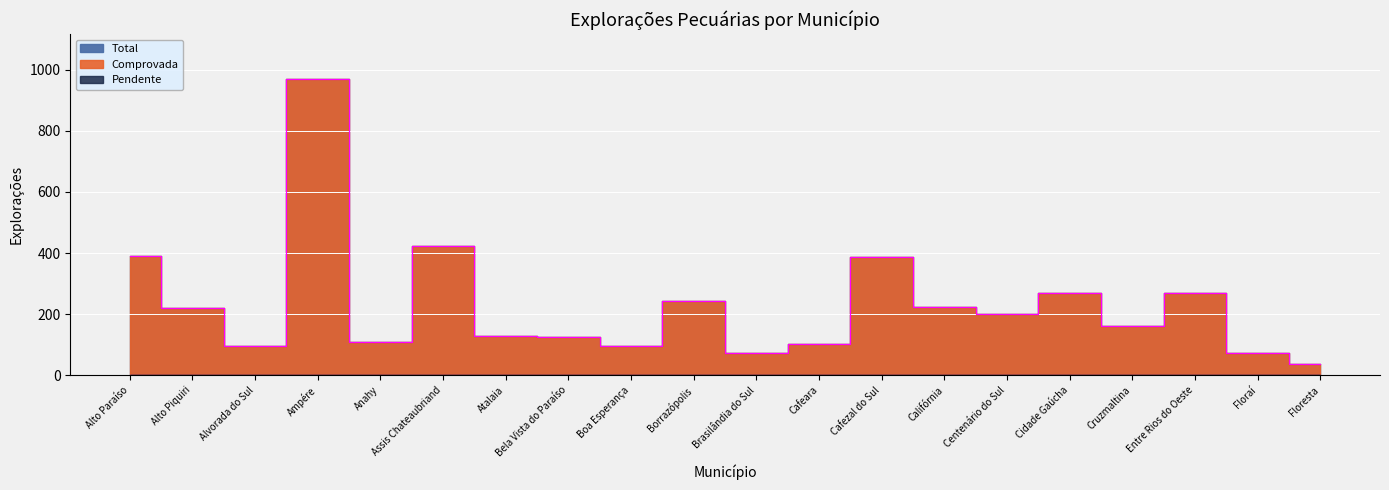

Count the number of categories in the chart.

20